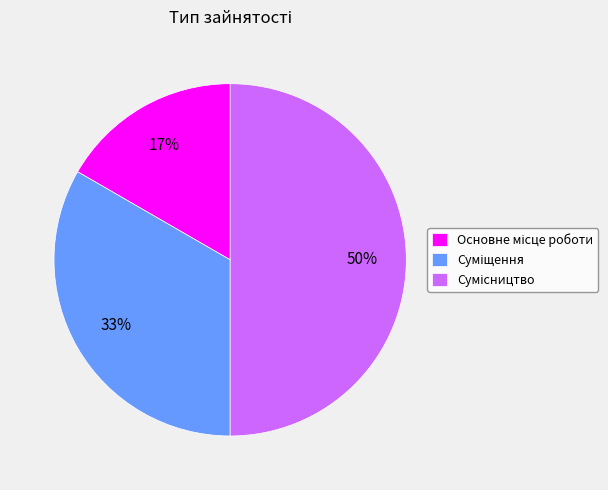

To the nearest percent, what is the difference between the largest and smallest slice percentages?

33%